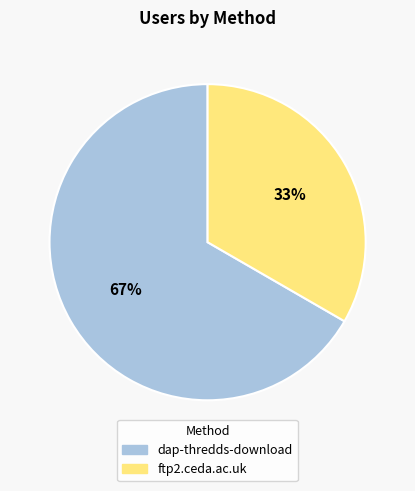

To the nearest percent, what portion does dap-thredds-download represent?

67%